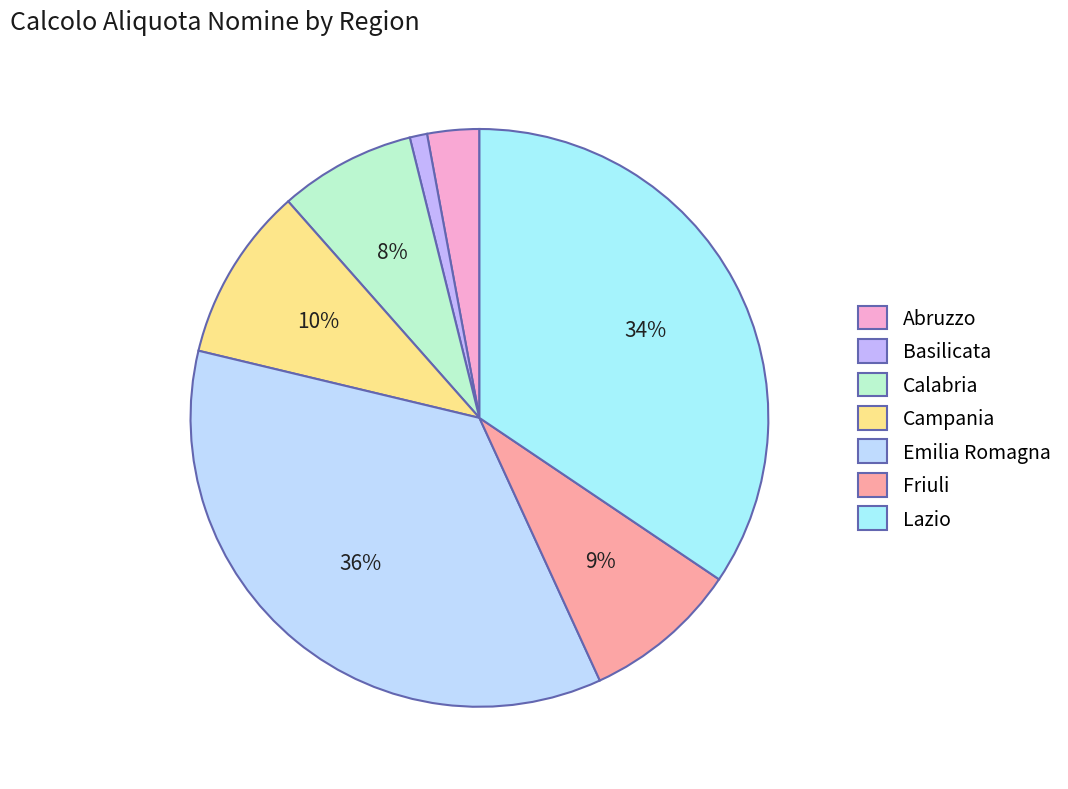

What percentage is the Campania slice, to the nearest percent?

10%